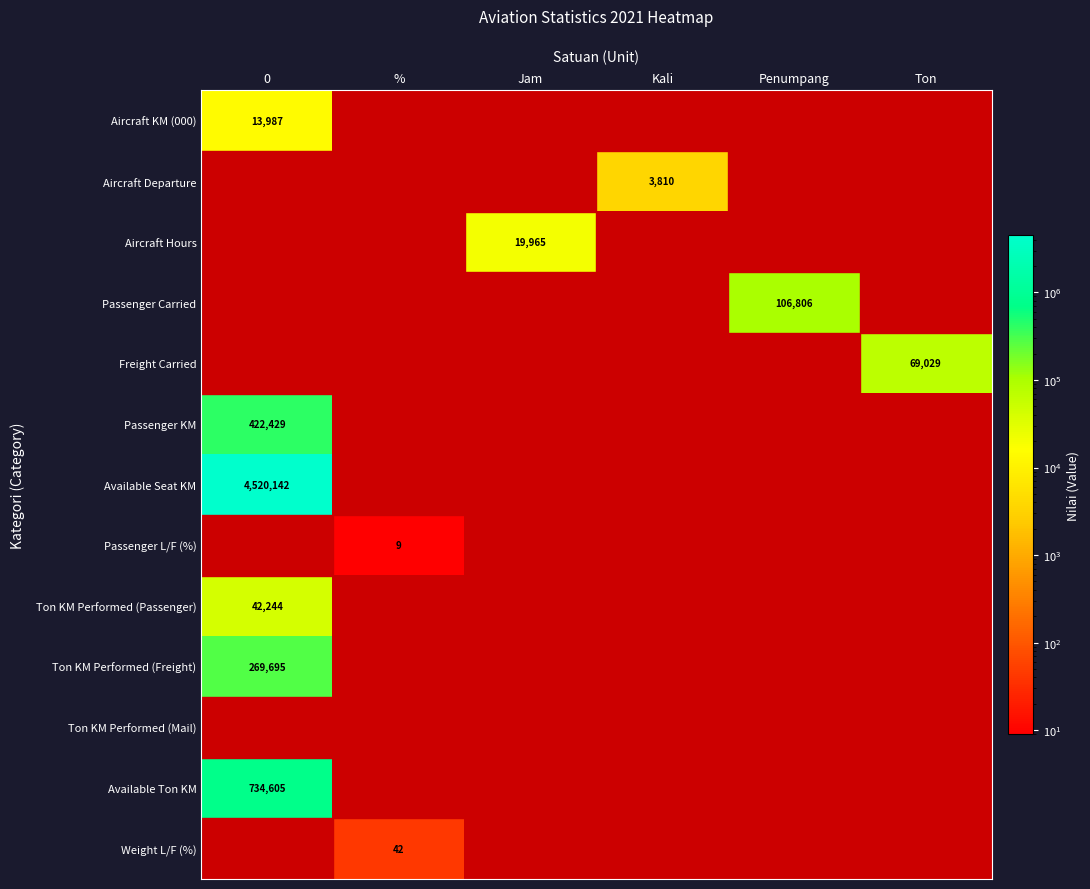

The value of Weight L/F (%) at % is 42. True or false?

True